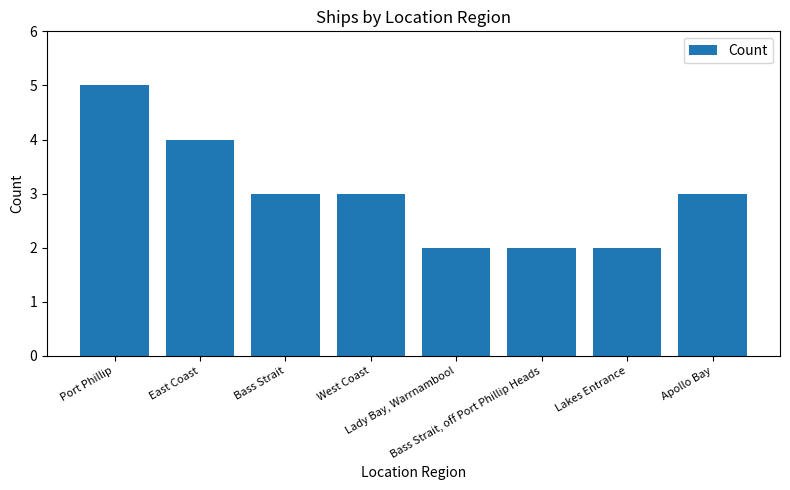

What is the maximum value shown in the chart?

5